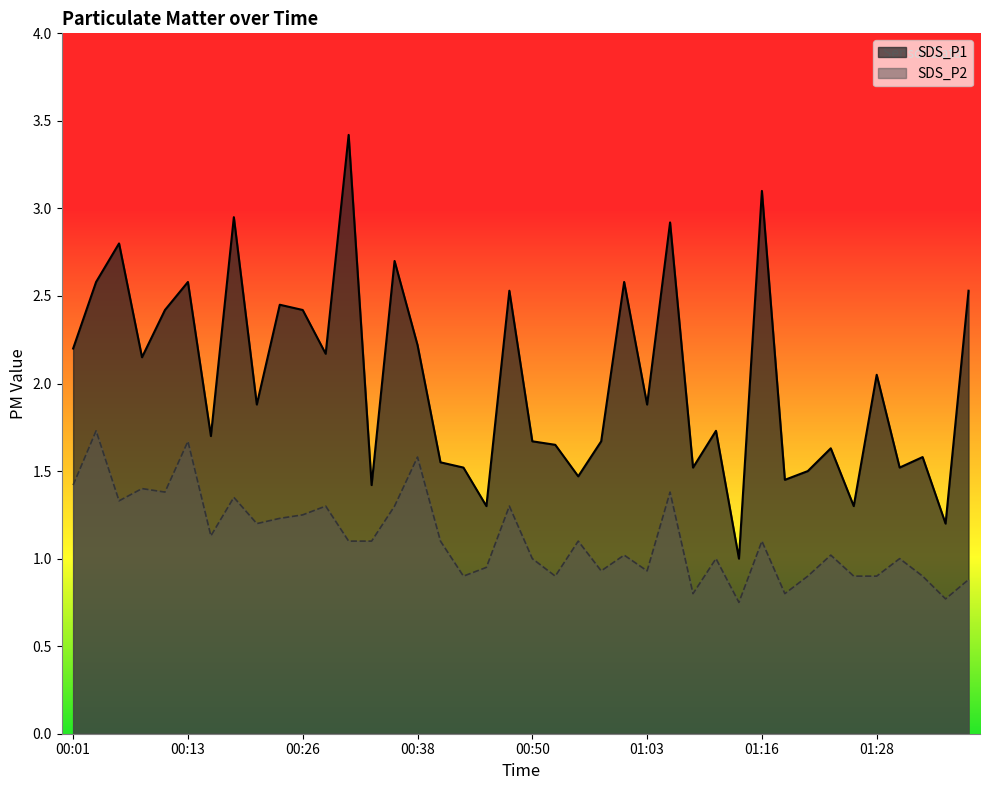

True or false: SDS_P1 has a value of 0.4 at 01:08.

False